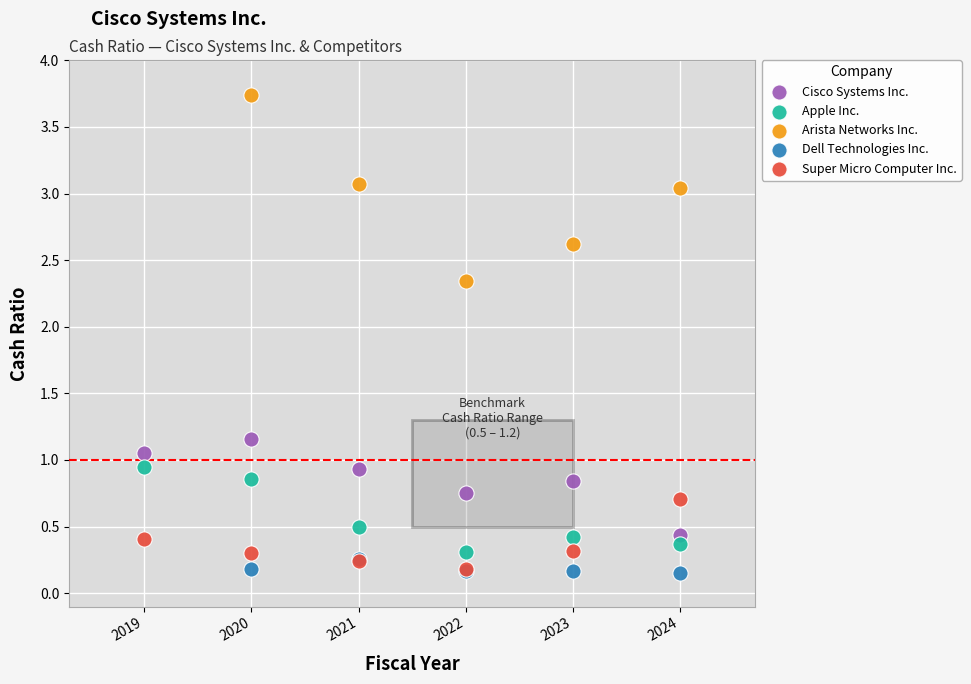

Which series has the largest Y range (max minus min)?

Arista Networks Inc.